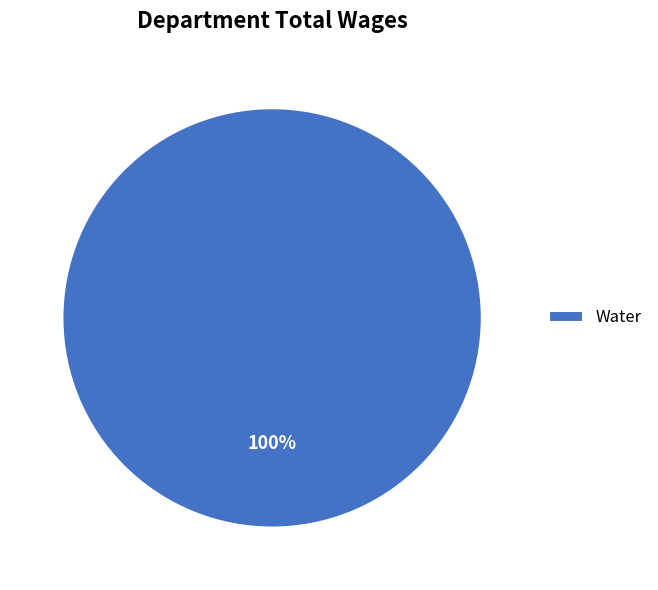

True or false: Water accounts for 90% of the total.

False